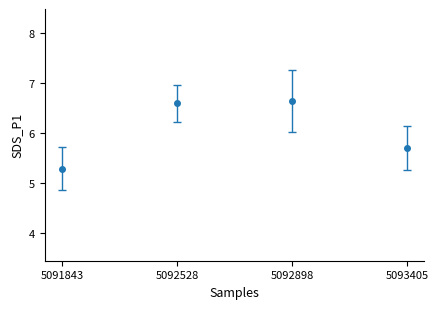

True or false: the data has more than 1 interior local peaks.

False